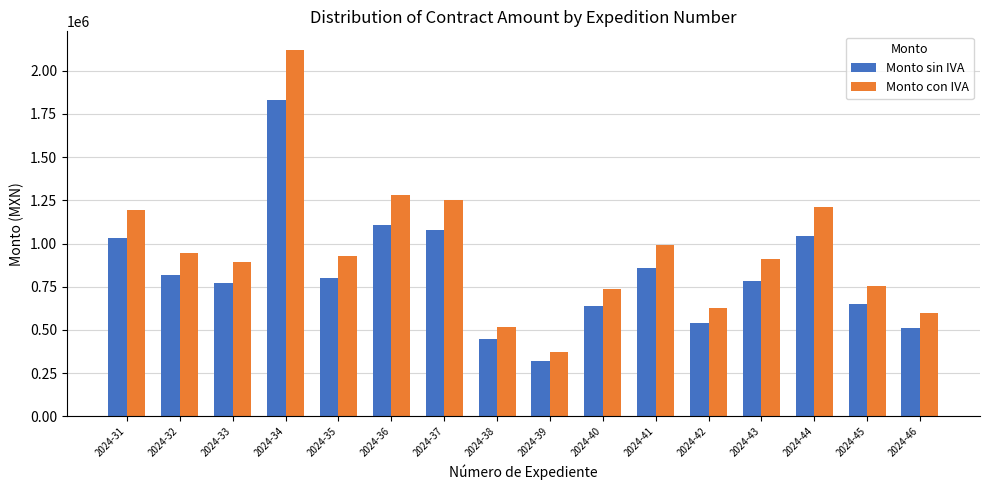

How many bars are there in each group?

2